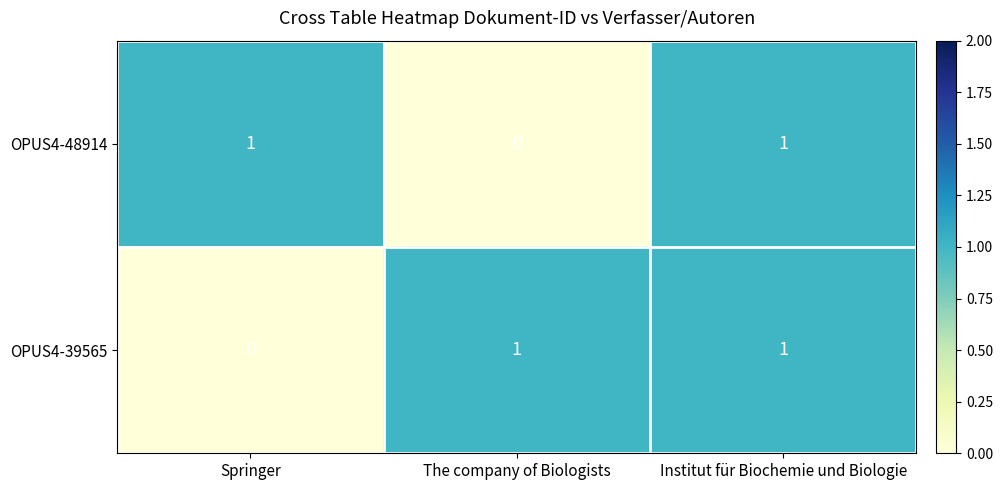

The OPUS4-39565 series shows 1 at Springer. True or false?

False